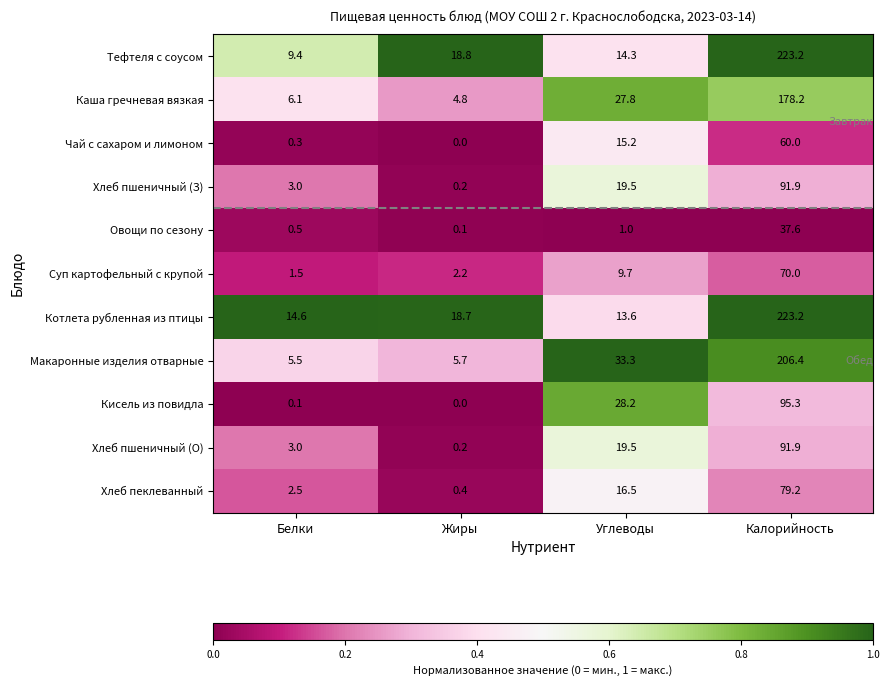

Is it true that Каша гречневая вязкая equals 49.4 at Углеводы?

False